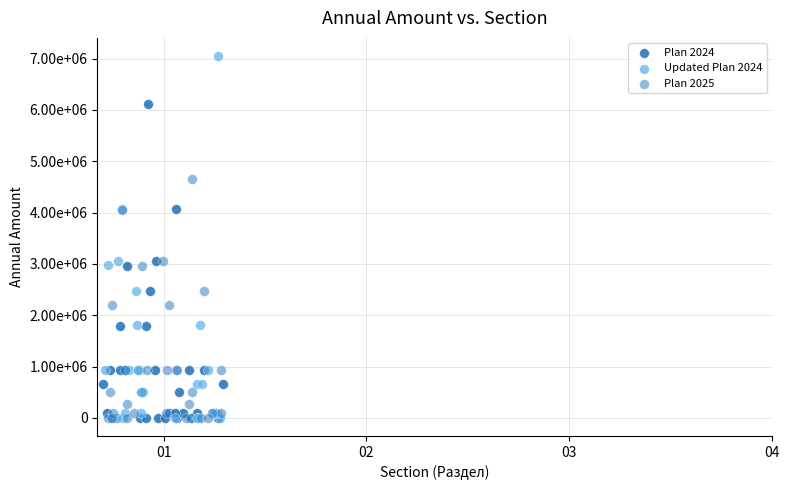

Which series has the widest spread of Y values?

Updated Plan 2024